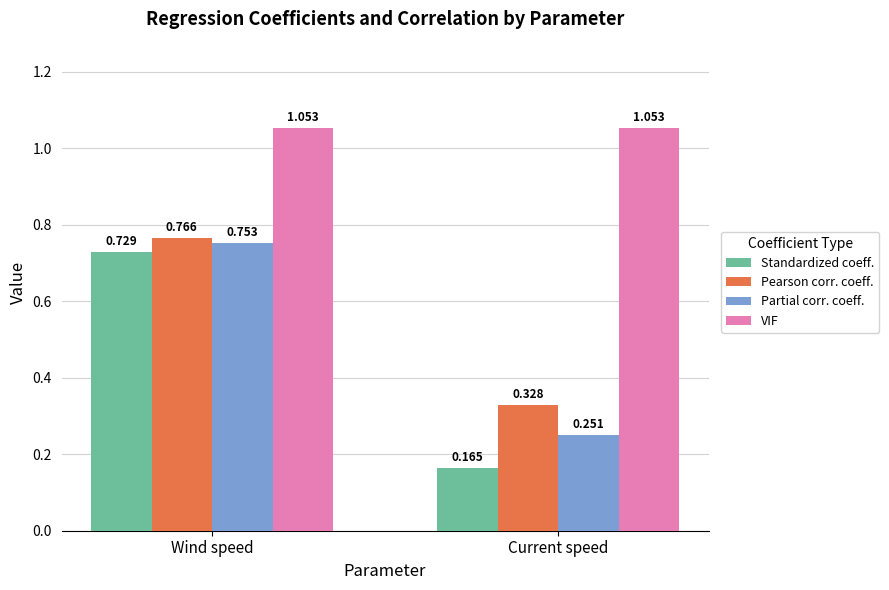

List the series in order of their peak value, highest first.

VIF, Pearson corr. coeff., Partial corr. coeff., Standardized coeff.